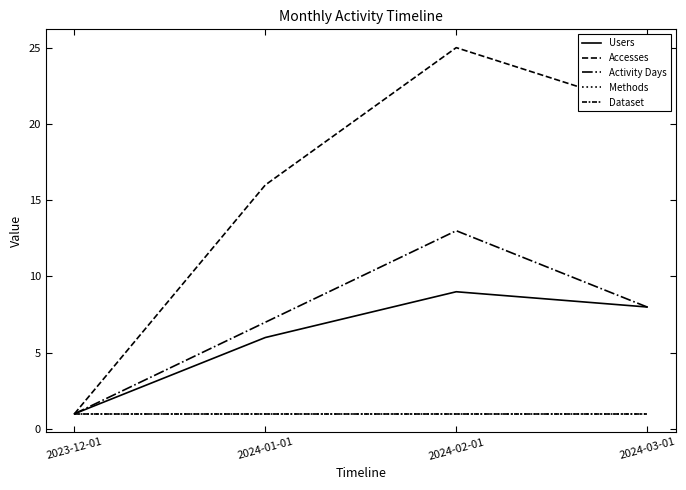

True or false: Activity Days has a value of 3 at 2024-02-01.

False